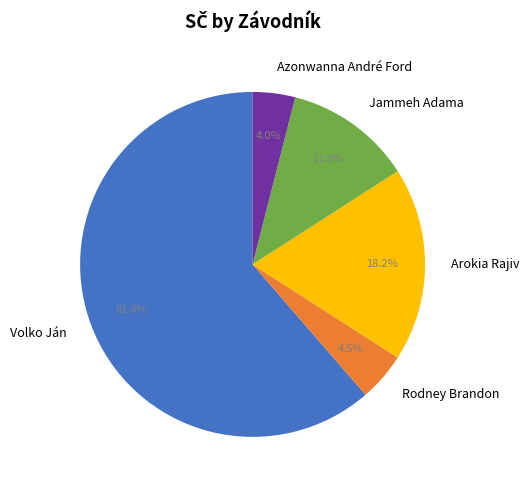

To the nearest percent, what percentage of the pie is Arokia Rajiv?

18%